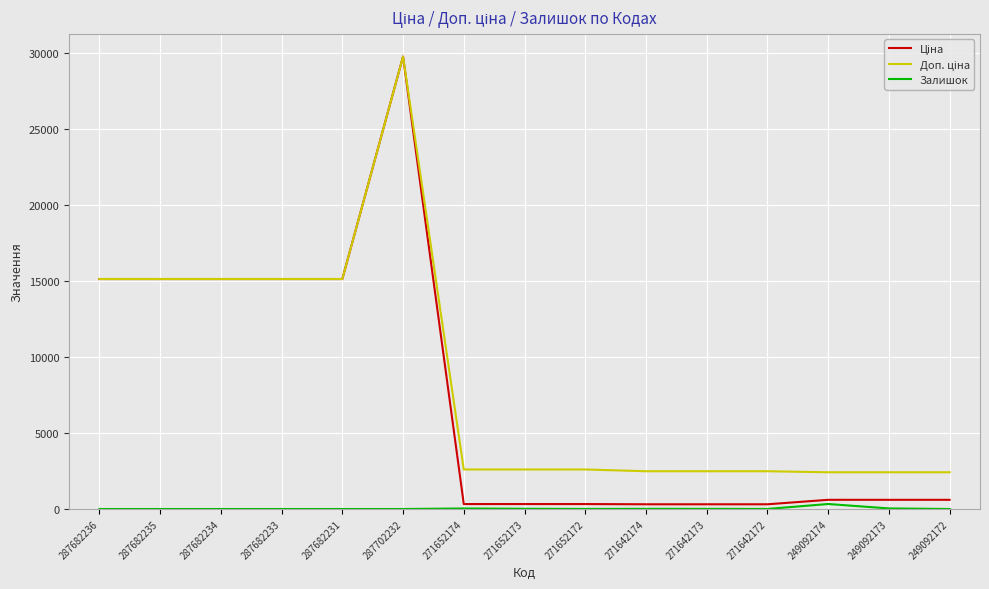

What is the spread (max minus min) of values at 287682236?

15120.0